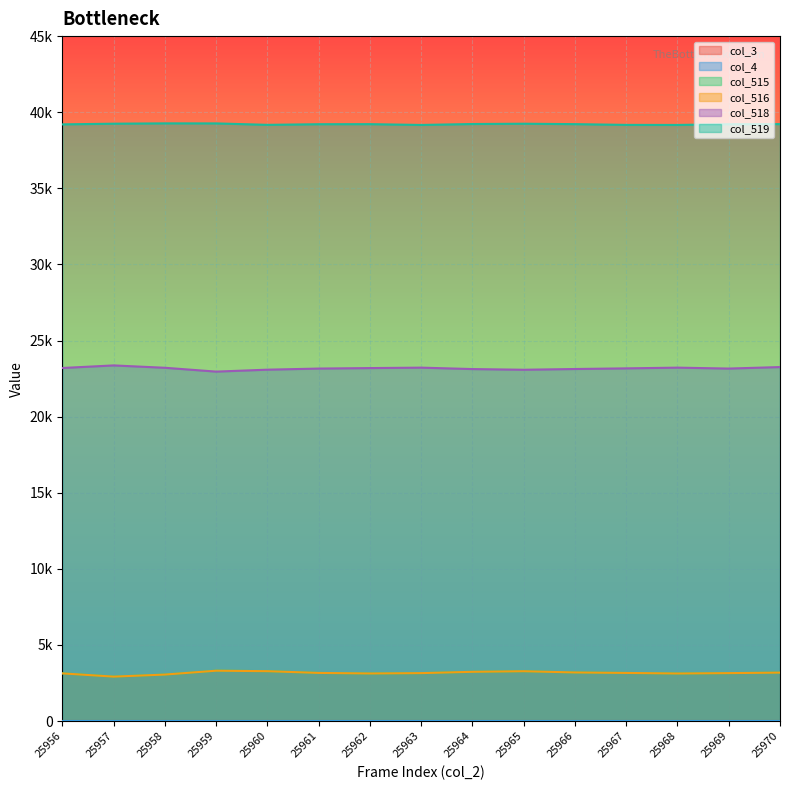

Where is the first local minimum for col_519?

25960